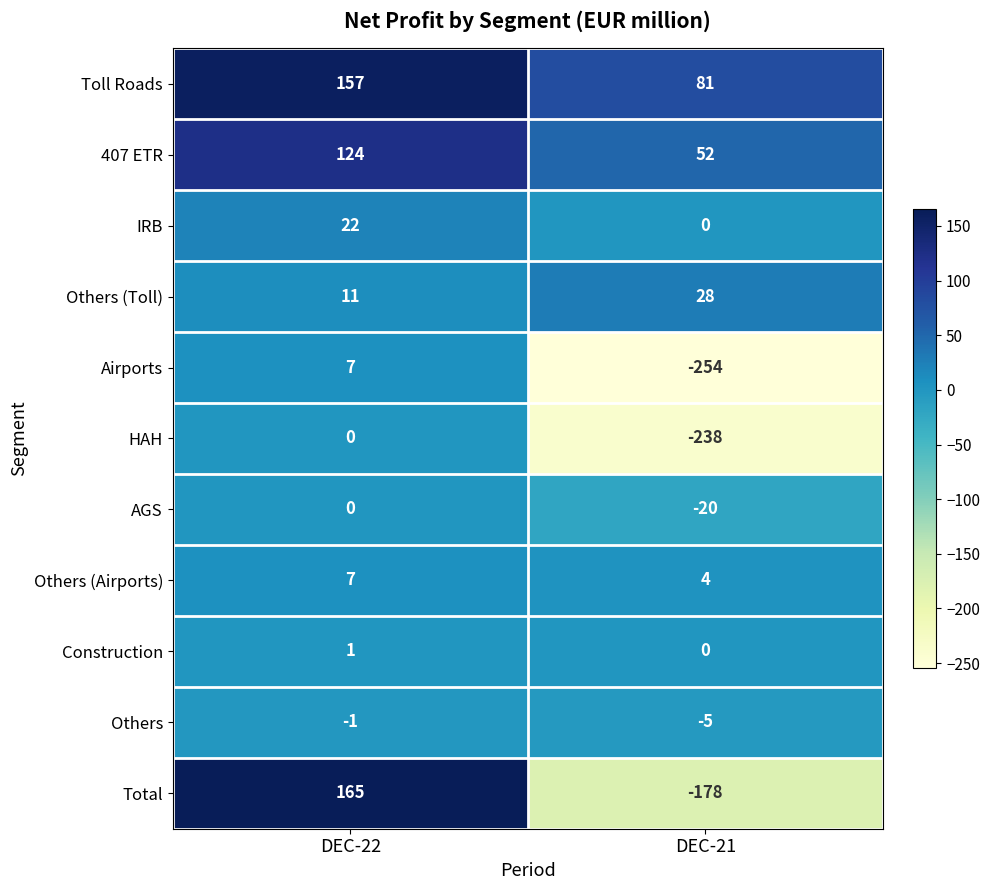

Reading left to right, list all the values displayed in this chart.

Toll Roads: 157	81
407 ETR: 124	52
IRB: 22	0
Others (Toll): 11	28
Airports: 7	-254
HAH: 0	-238
AGS: 0	-20
Others (Airports): 7	4
Construction: 1	0
Others: -1	-5
Total: 165	-178